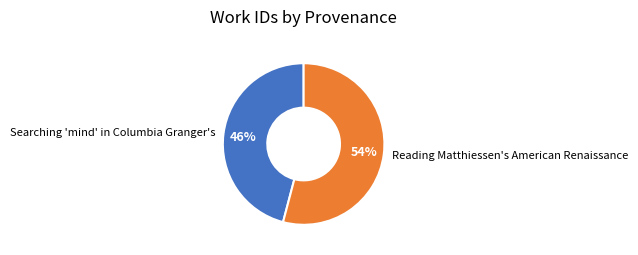

Which slice is the smallest?

Searching 'mind' in Columbia Granger's